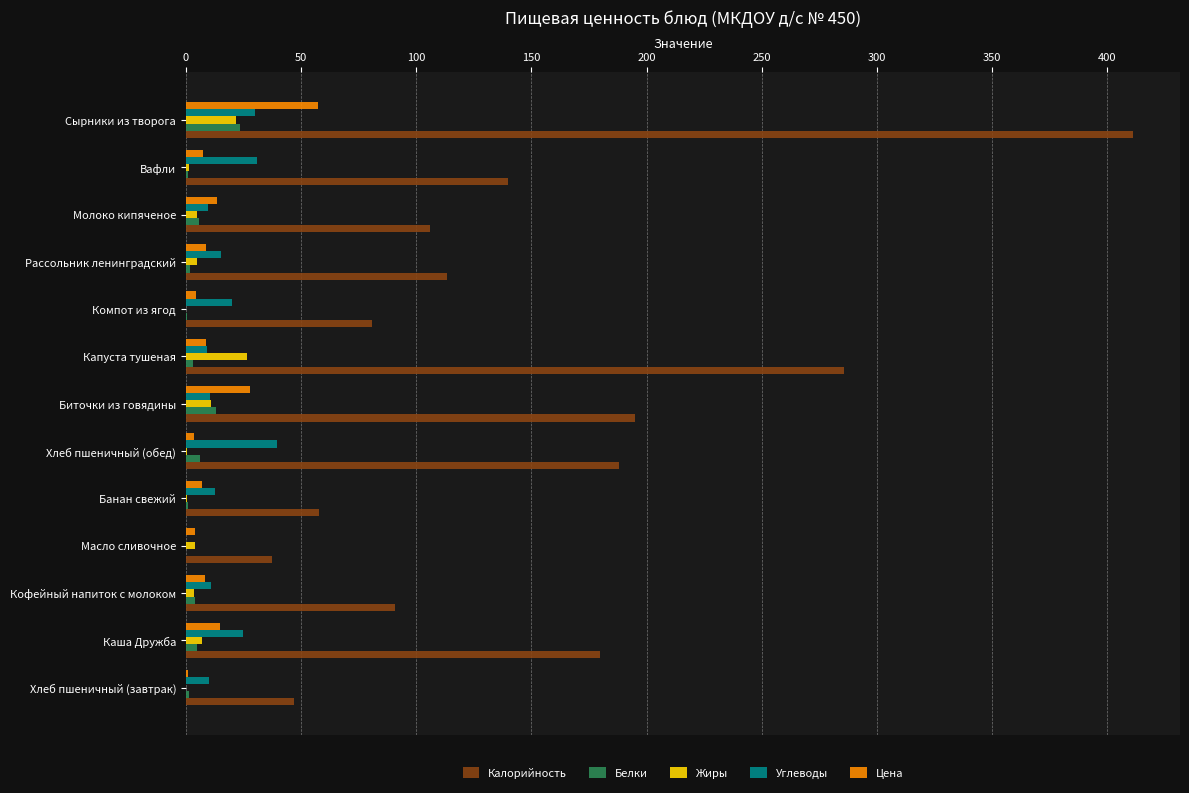

Between Вафли and Сырники из творога, which series saw the biggest shift?

Калорийность